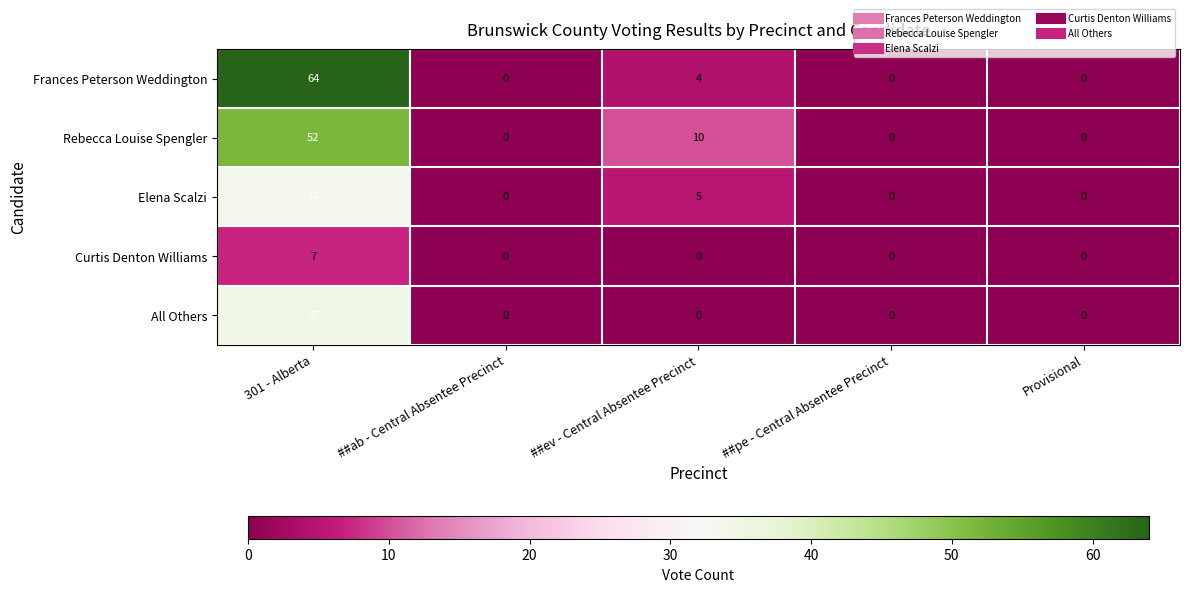

True or false: Curtis Denton Williams has a value of 5 at ##ev - Central Absentee Precinct.

False